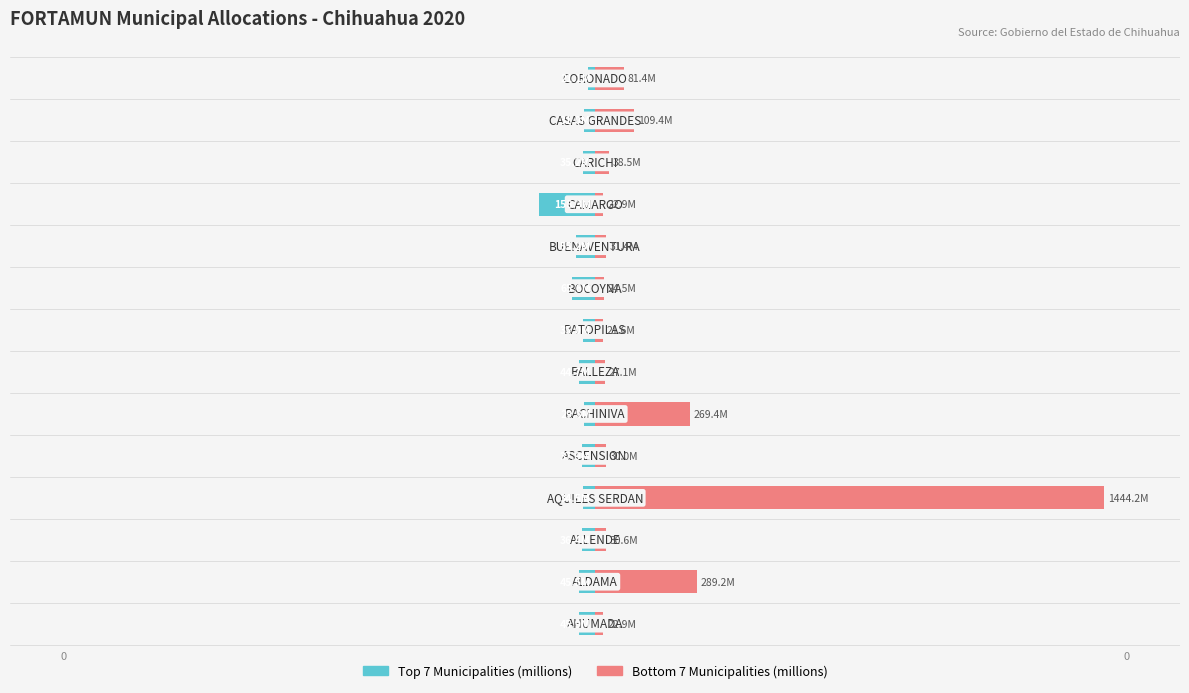

Between 4 and 8, which series saw the biggest shift?

Top 7 Municipalities (millions)